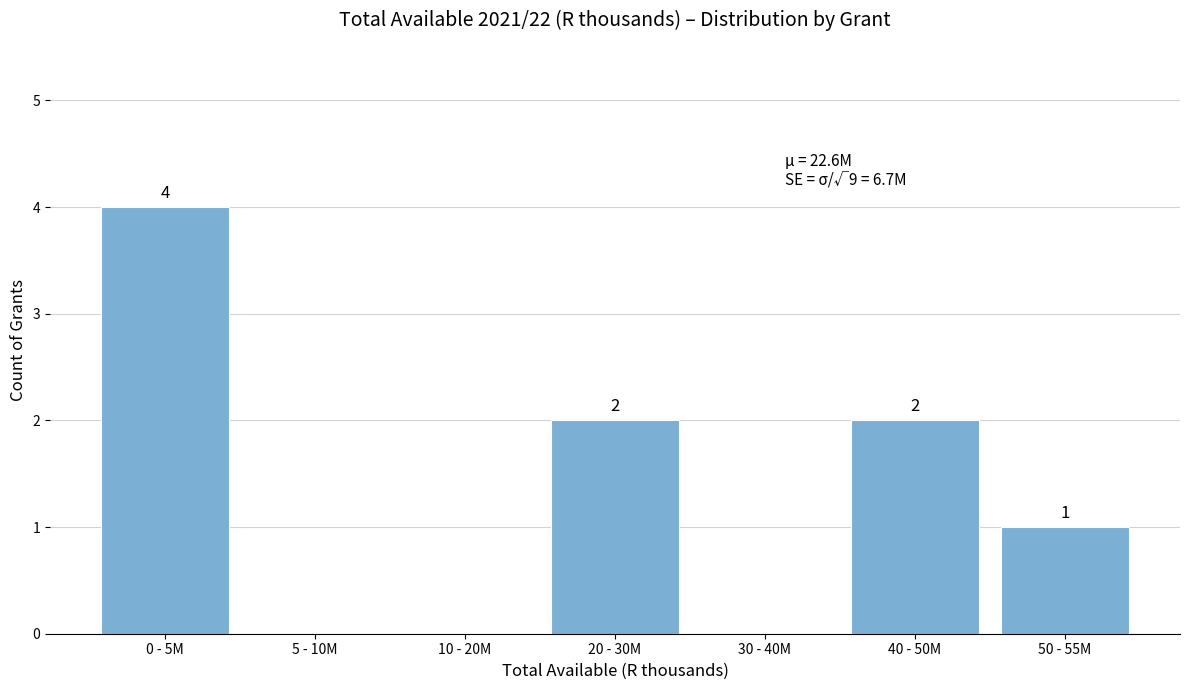

Reading right to left, list all the values displayed in this chart.

50 - 55M=1	40 - 50M=2	30 - 40M=0	20 - 30M=2	10 - 20M=0	5 - 10M=0	0 - 5M=4